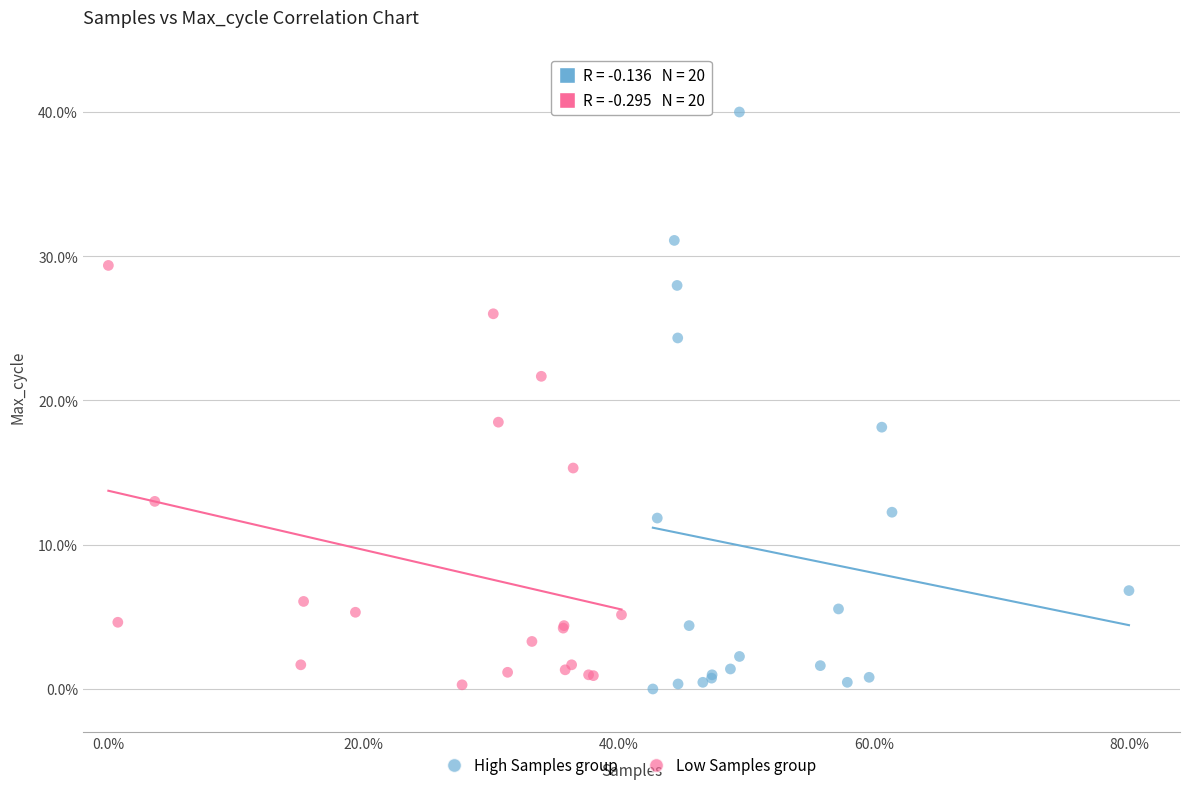

Which series contains the highest Y value?

High Samples group